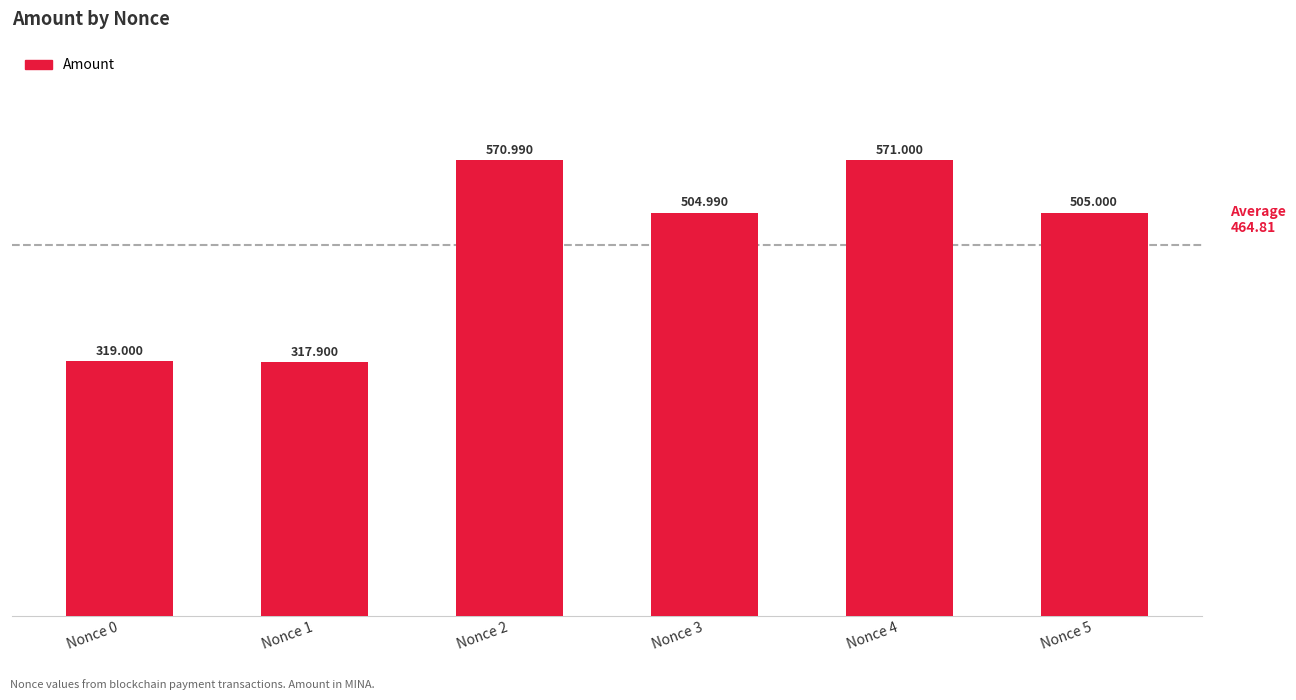

What is the smallest value displayed?

317.9